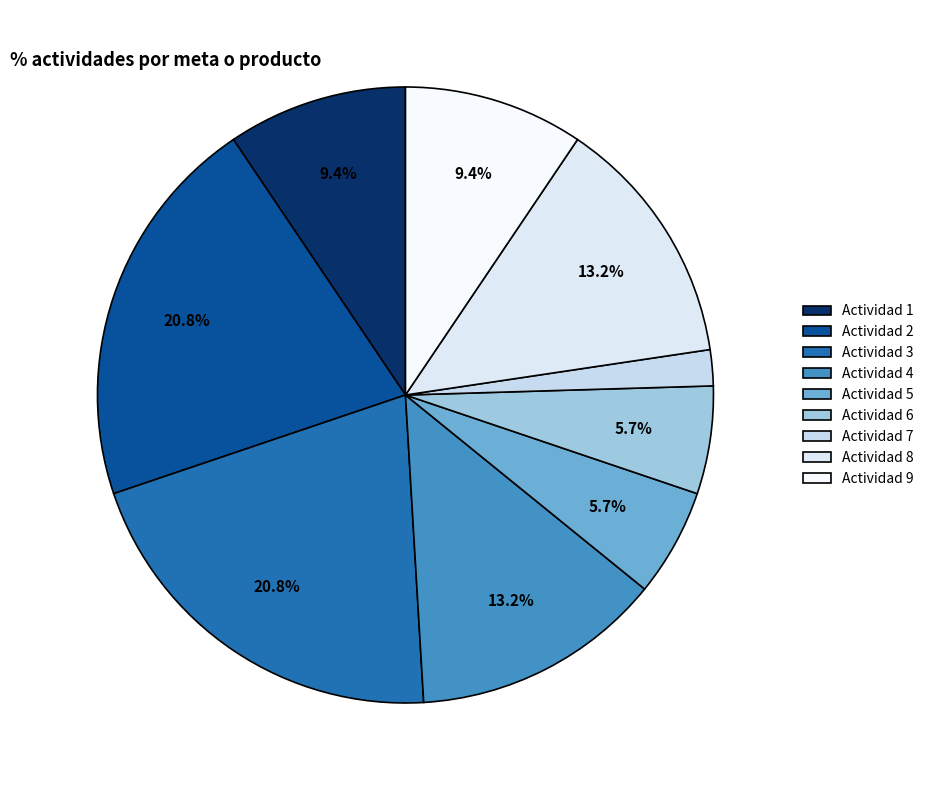

What is the total percentage of Actividad 3 and Actividad 8?

34.0%